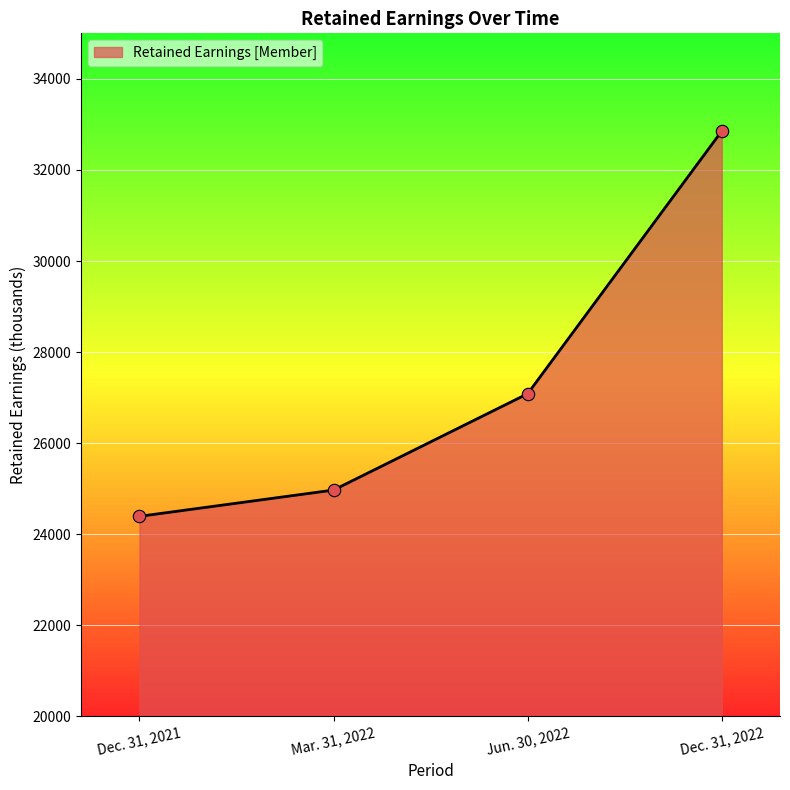

Between Mar. 31, 2022 and Jun. 30, 2022, which is larger?

Jun. 30, 2022